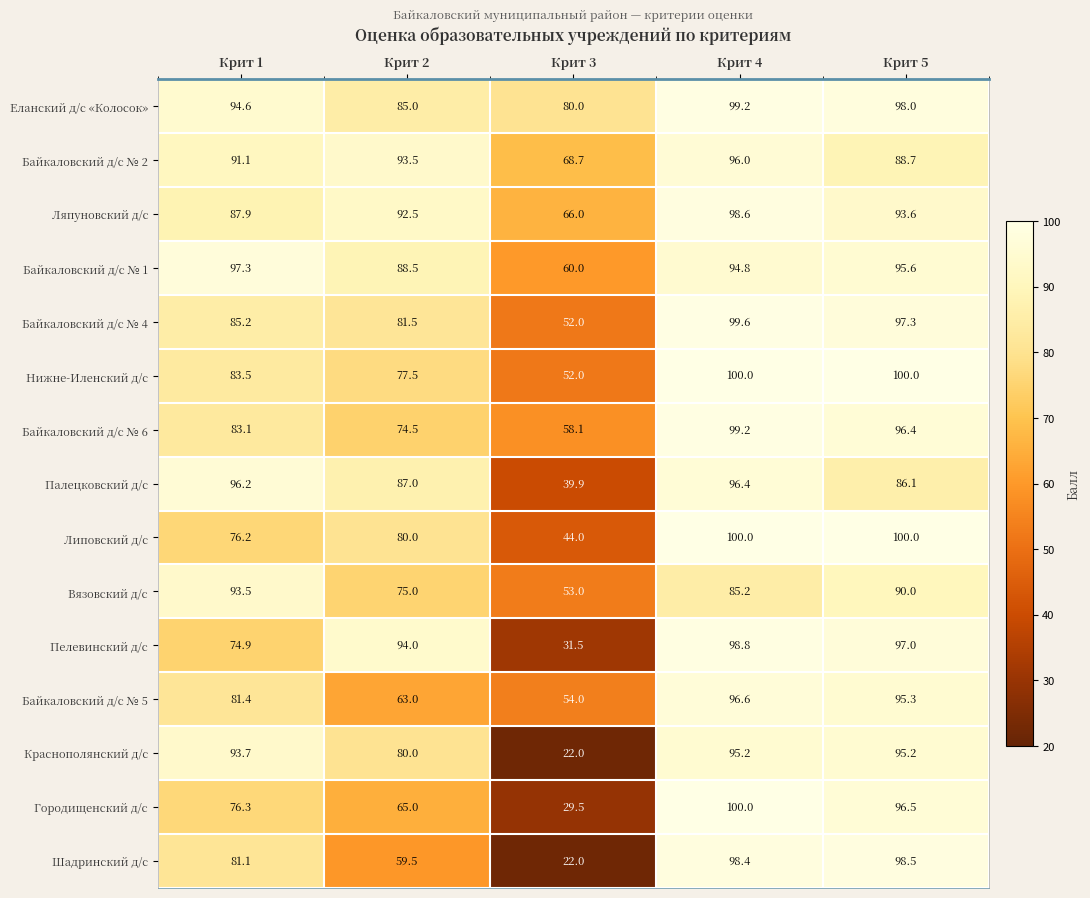

How many data points does each series have?

5